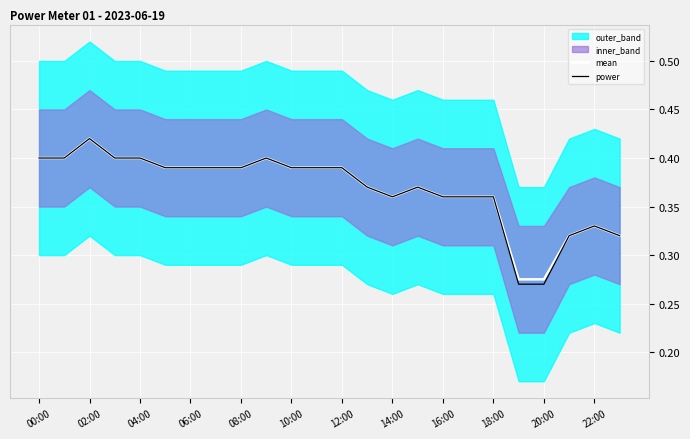

Is it true that mean equals 0.4 at 02:00?

True